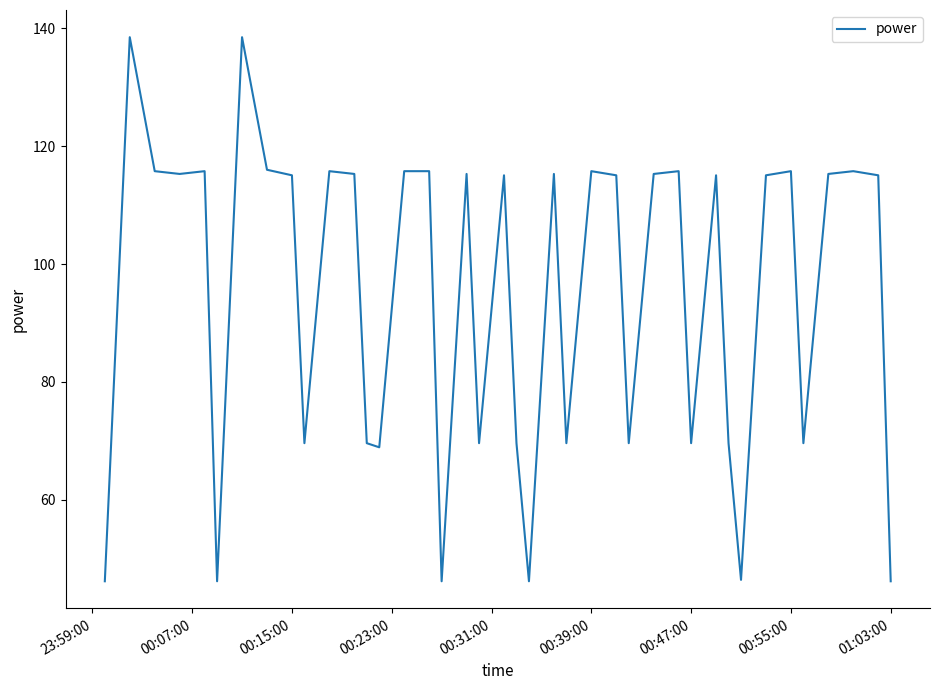

What is the difference between the maximum and minimum values?

92.4